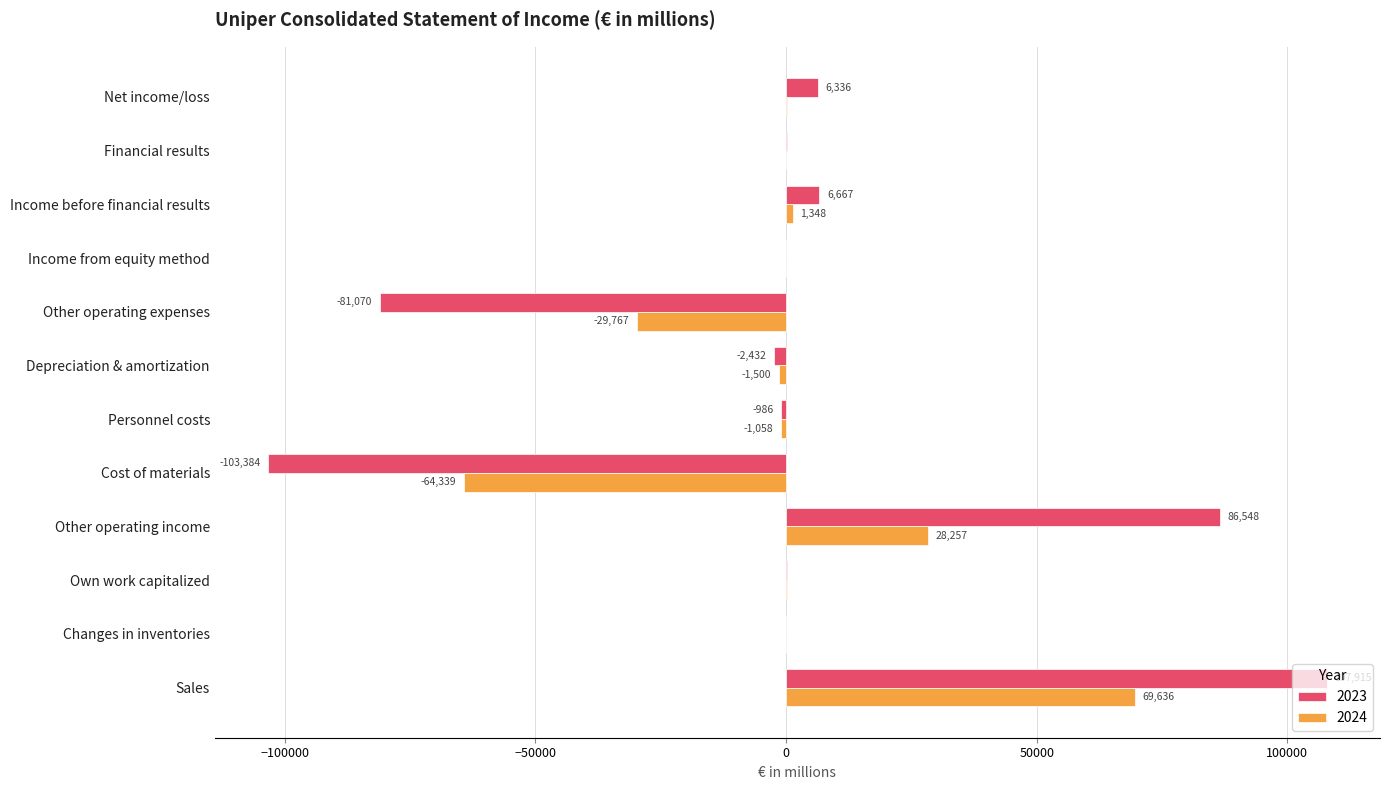

What is the maximum value shown in the chart?

107915